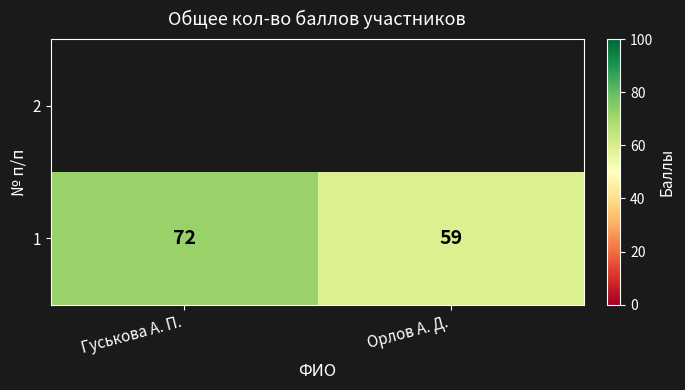

The value at Орлов А. Д. is 59. True or false?

True